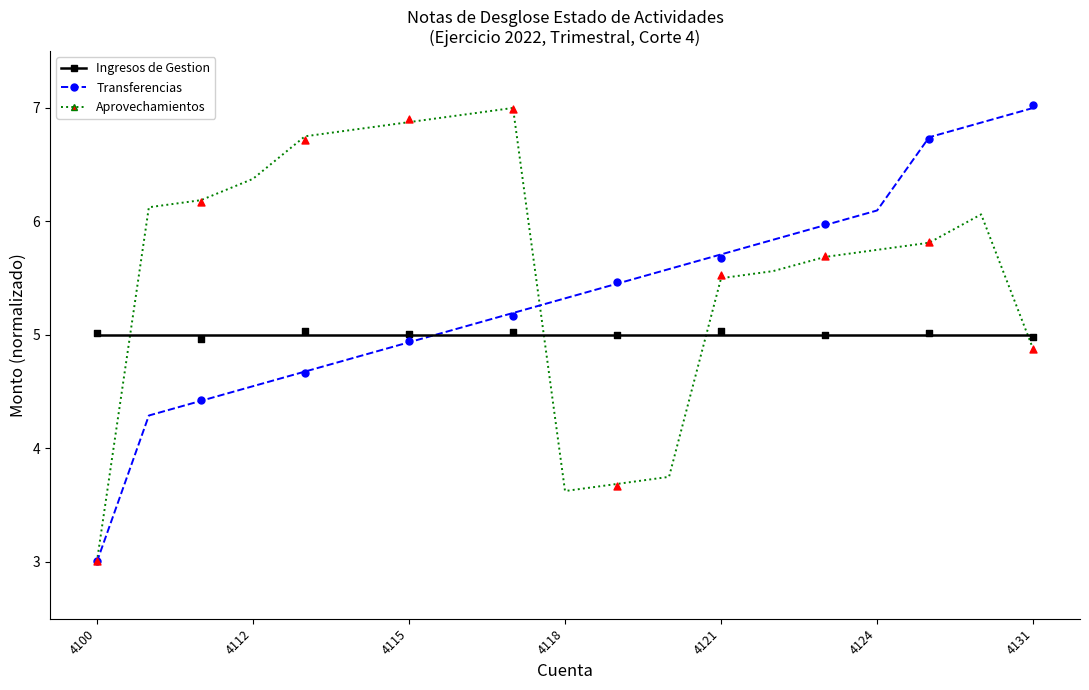

What are all the series names shown in the legend?

Ingresos de Gestion, Transferencias, Aprovechamientos